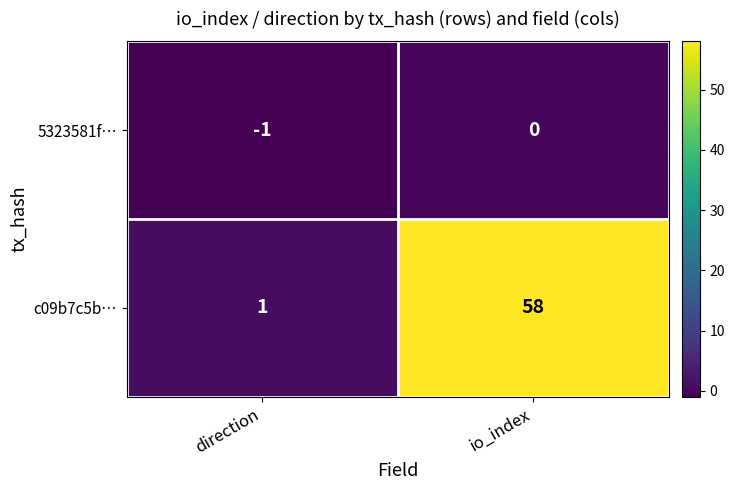

The value of c09b7c5b… at io_index is 19. True or false?

False